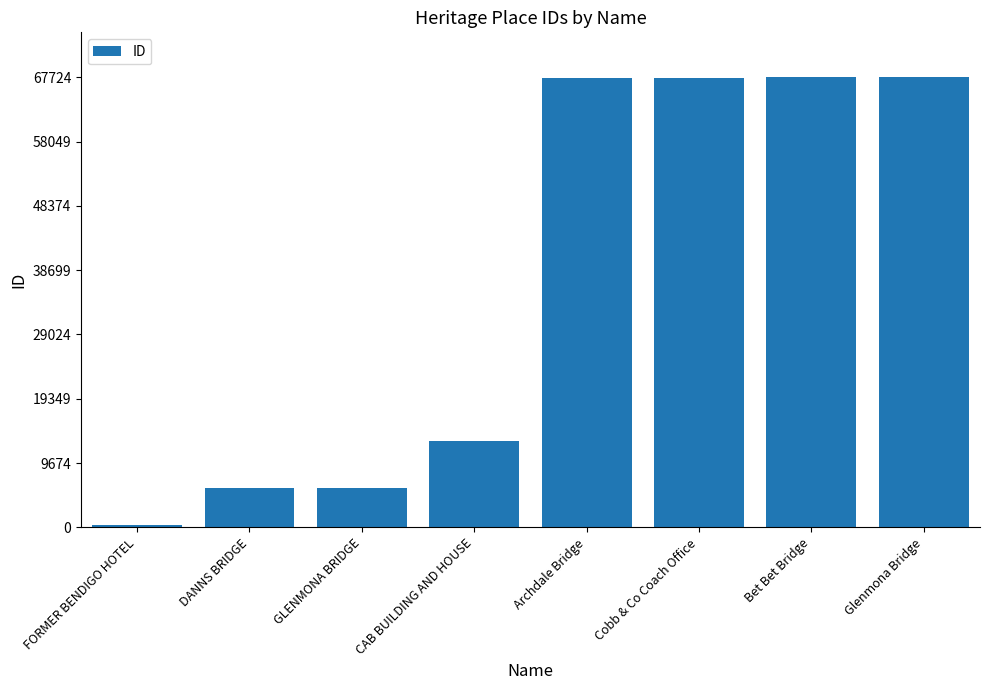

Approximately how many times larger is the value at Cobb & Co Coach Office compared to CAB BUILDING AND HOUSE?

5.2